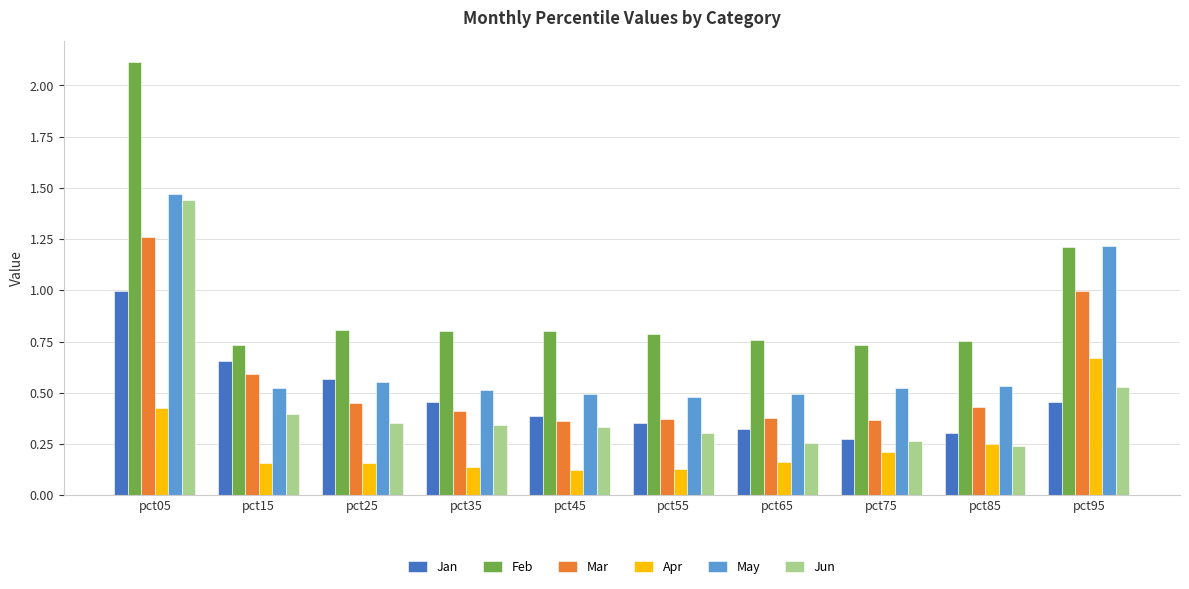

Which label corresponds to the largest value in the chart?

pct05